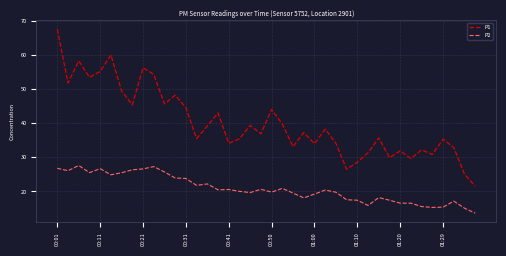

Which series has the largest total across all categories?

P1